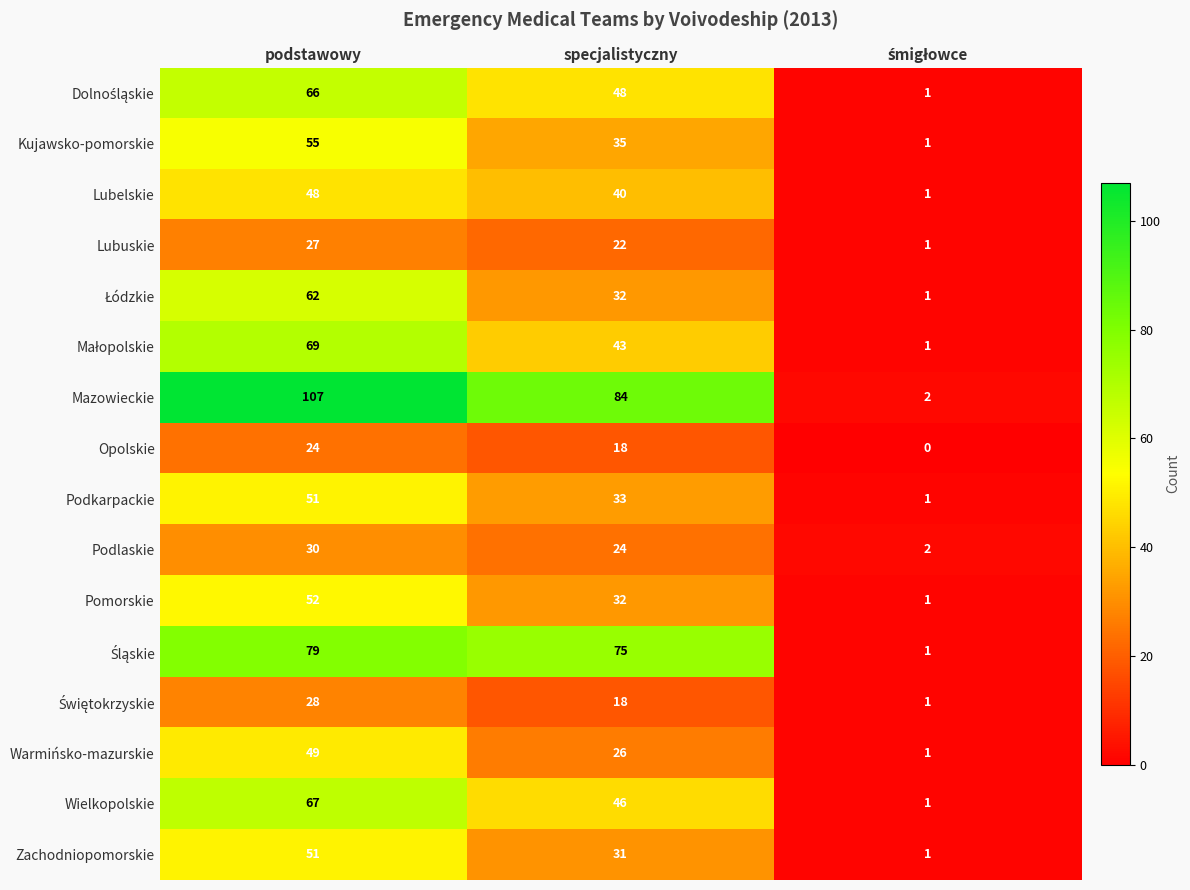

The value of Kujawsko-pomorskie at podstawowy is 55. True or false?

True